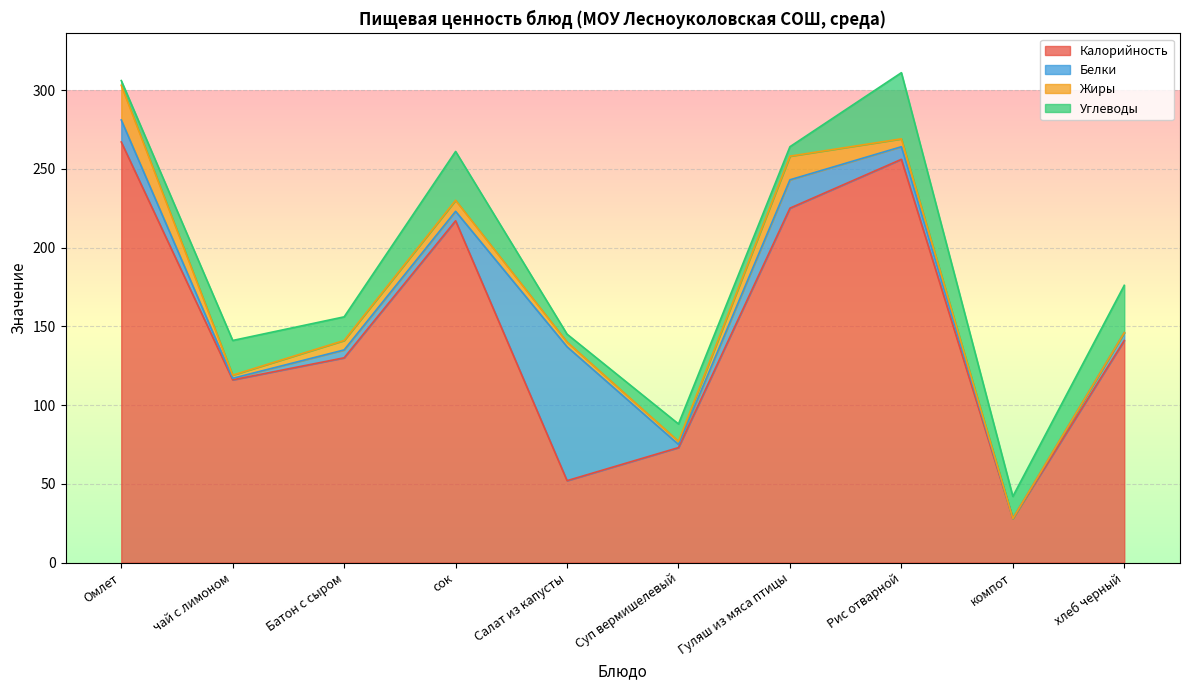

Reading left to right, what are all the values shown in this chart?

Калорийность: 267	116	130	217	52	73	225	256	28	141
Белки: 14	1	5	6	85	2	18	8	0	5
Жиры: 22	2	6	7	3	2	15	5	0	0
Углеводы: 3	22	15	31	5	11	6	42	14	30